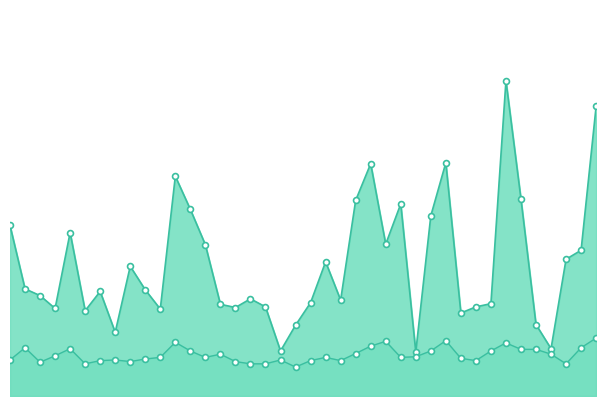

Which series contains the lowest Y value?

P2